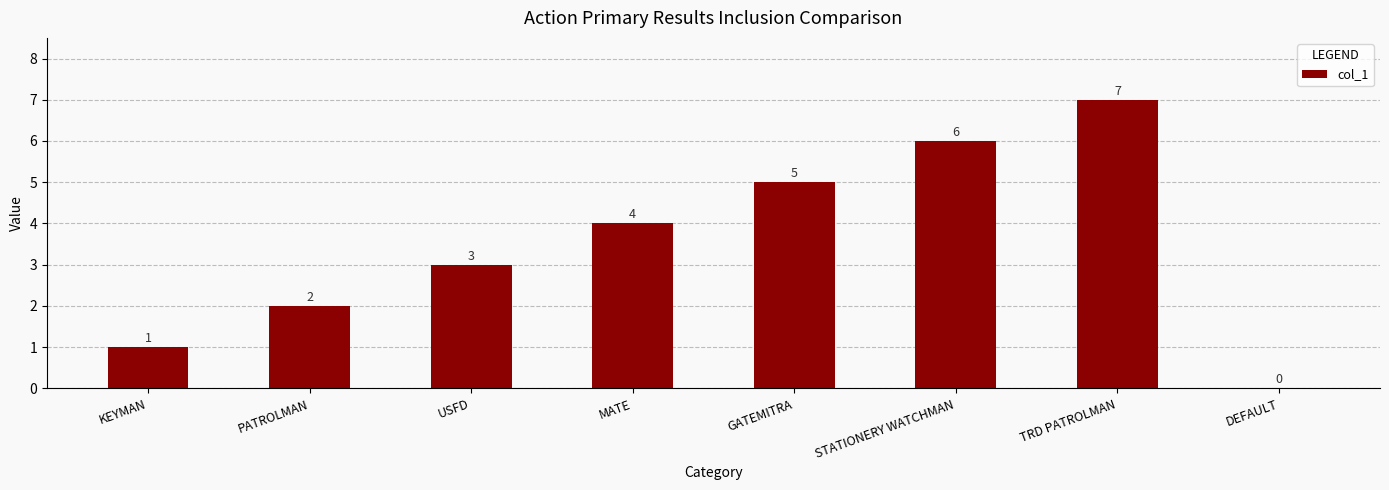

Which has a higher value, DEFAULT or PATROLMAN?

PATROLMAN